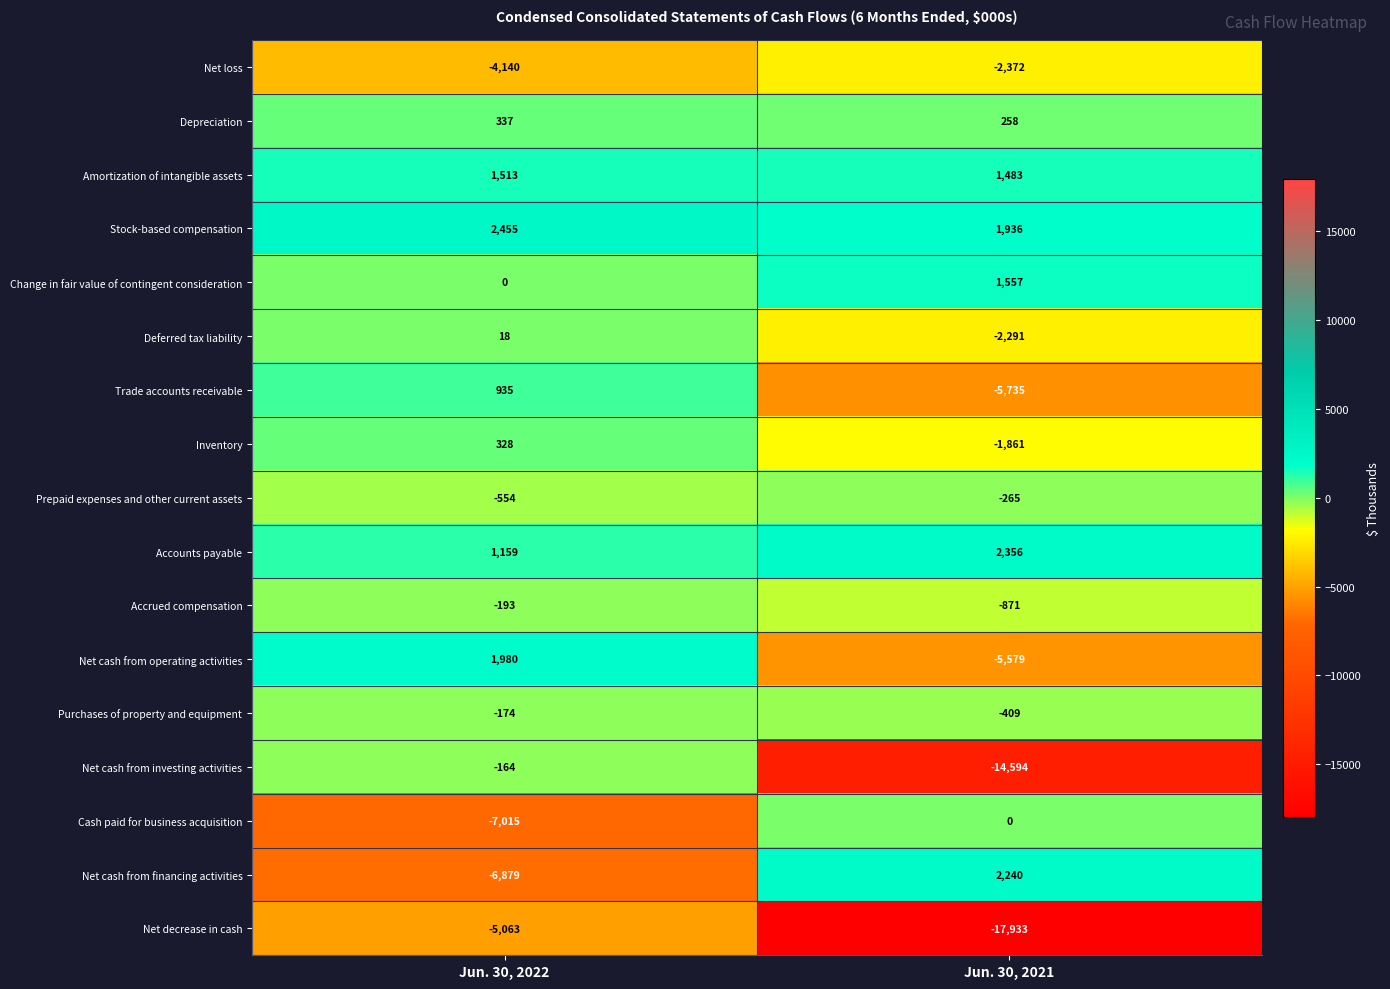

The Net cash from operating activities series shows 1980 at Jun. 30, 2022. True or false?

True